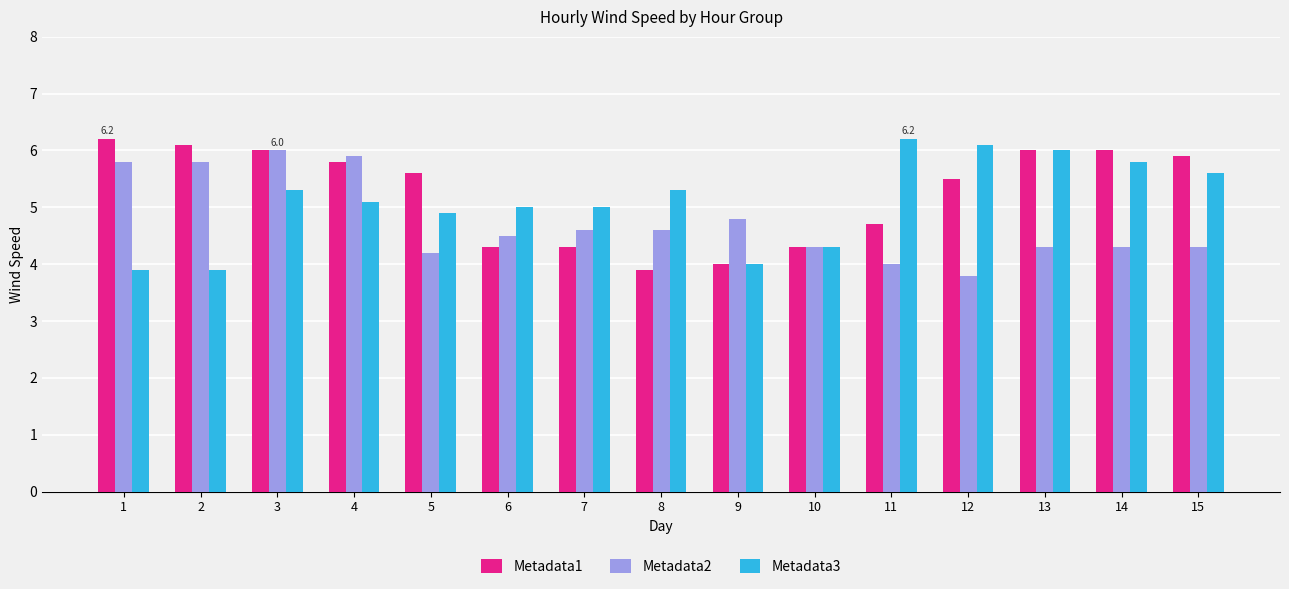

Reading left to right, extract all data points from this chart.

Metadata1: 1=6.2	2=6.1	3=6.0	4=5.8	5=5.6	6=4.3	7=4.3	8=3.9	9=4.0	10=4.3	11=4.7	12=5.5	13=6.0	14=6.0	15=5.9
Metadata2: 1=5.8	2=5.8	3=6.0	4=5.9	5=4.2	6=4.5	7=4.6	8=4.6	9=4.8	10=4.3	11=4.0	12=3.8	13=4.3	14=4.3	15=4.3
Metadata3: 1=3.9	2=3.9	3=5.3	4=5.1	5=4.9	6=5.0	7=5.0	8=5.3	9=4.0	10=4.3	11=6.2	12=6.1	13=6.0	14=5.8	15=5.6